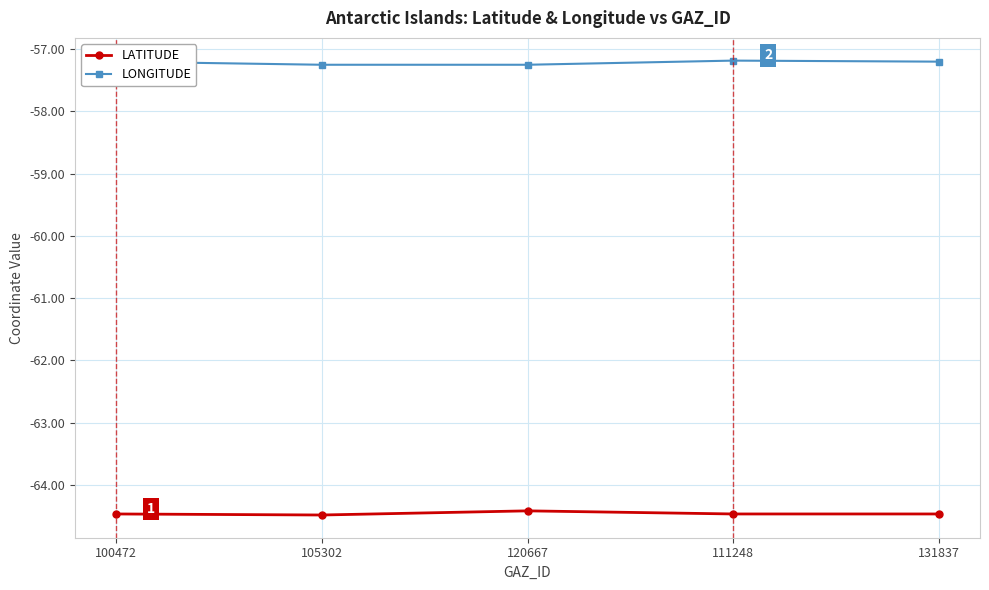

True or false: LATITUDE has more than 2 interior local peaks.

False